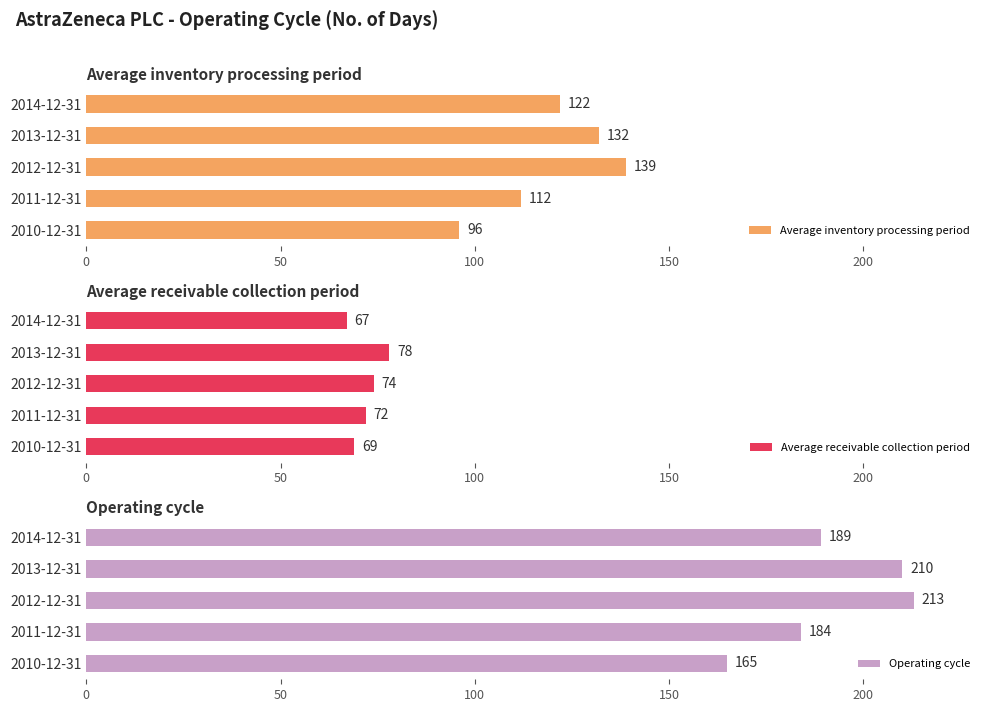

List the series in order of their peak value, highest first.

Operating cycle, Average inventory processing period, Average receivable collection period